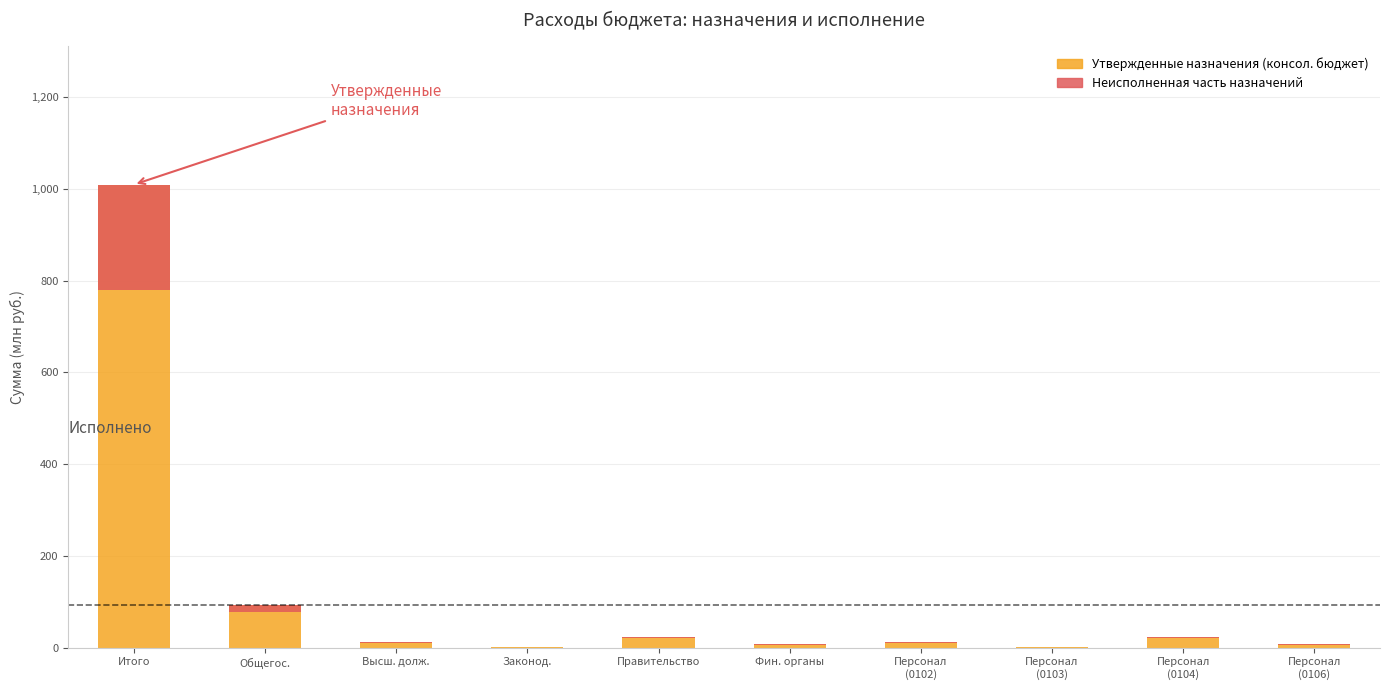

How many bars are there in total?

20